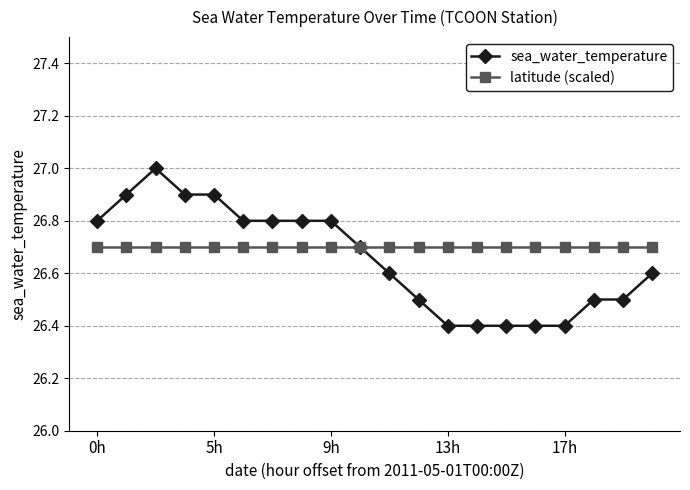

List the series in order of their peak value, lowest first.

latitude (scaled), sea_water_temperature